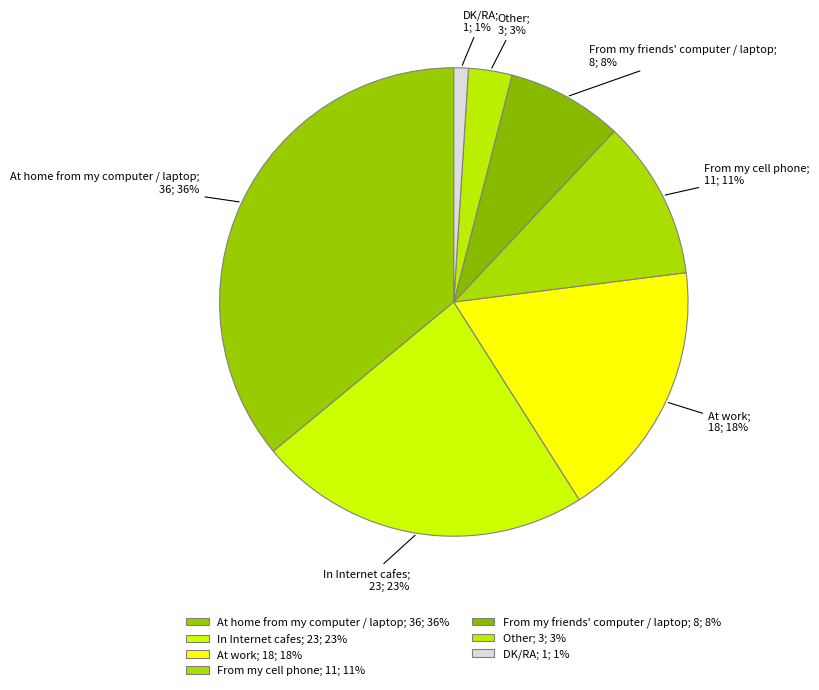

Which has a higher value, From my friends' computer / laptop or At home from my computer / laptop?

At home from my computer / laptop